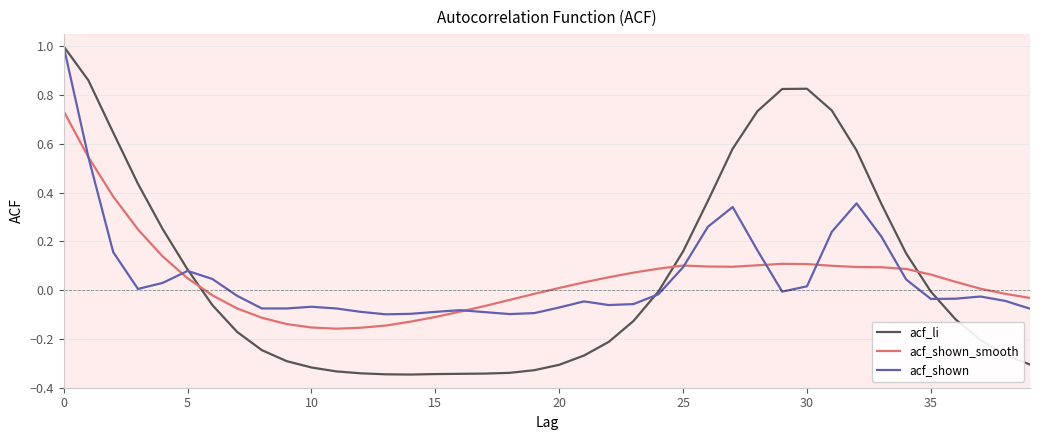

Which series has the largest range (max minus min)?

acf_li